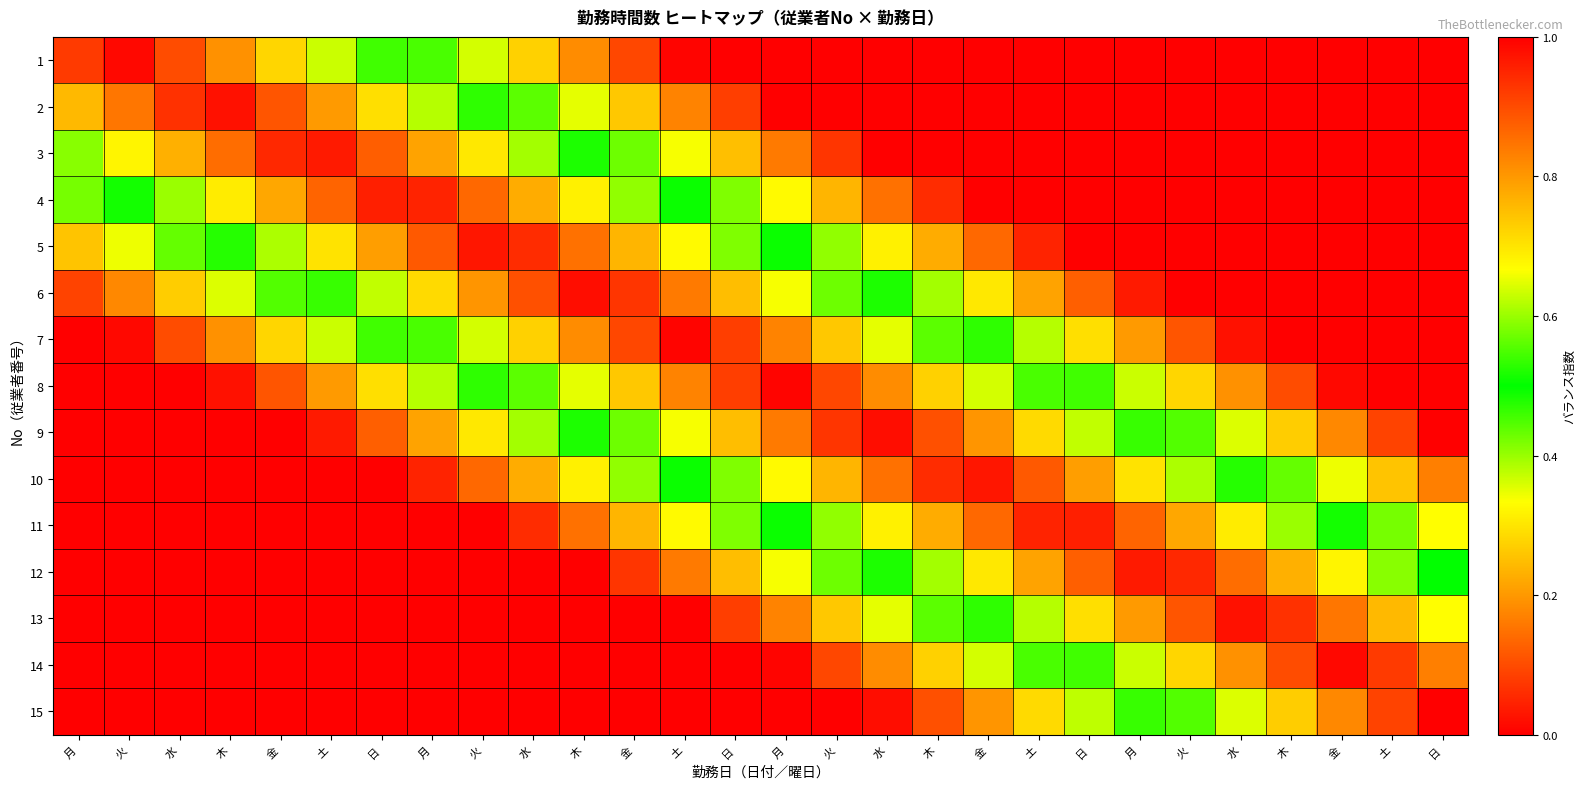

What is the greatest value displayed?

1.0